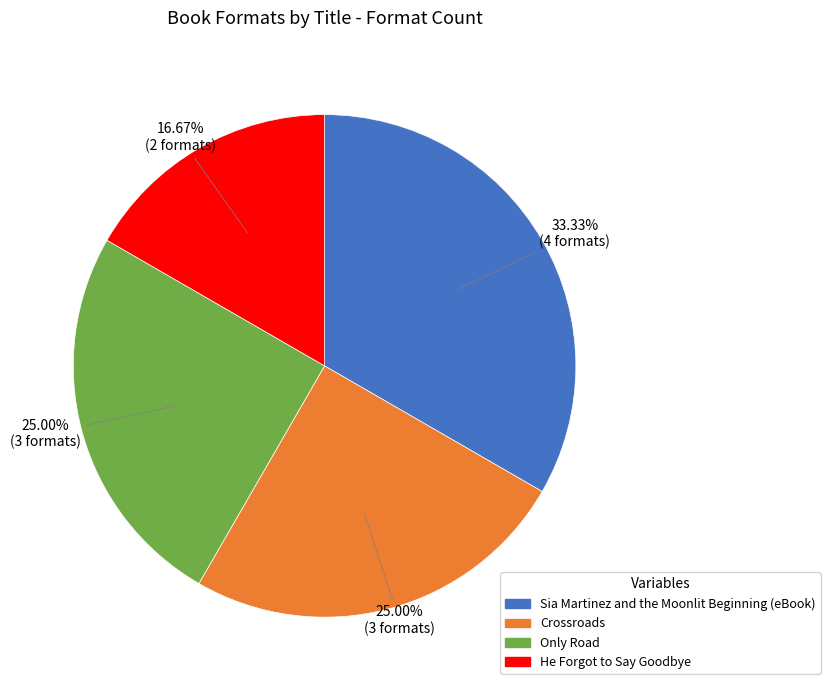

To the nearest percent, what portion does Only Road represent?

25%